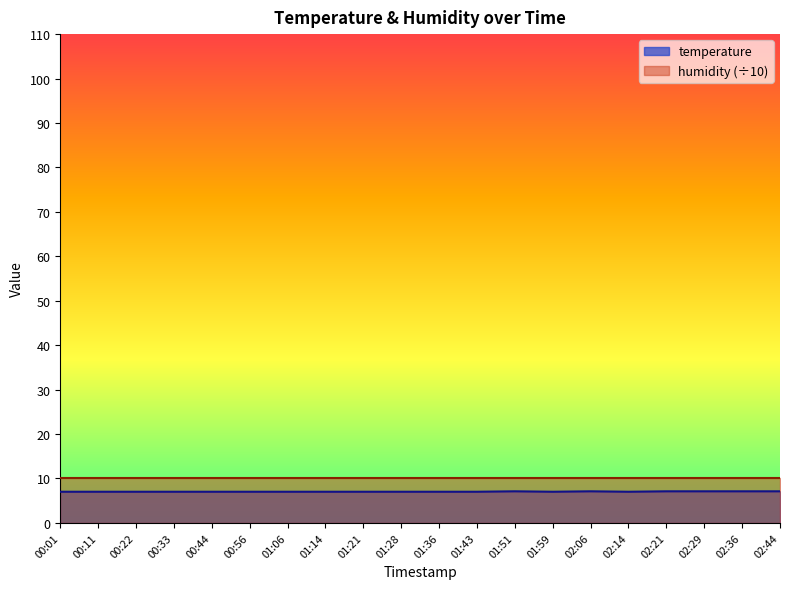

At which category does the data reach its first local peak?

01:51